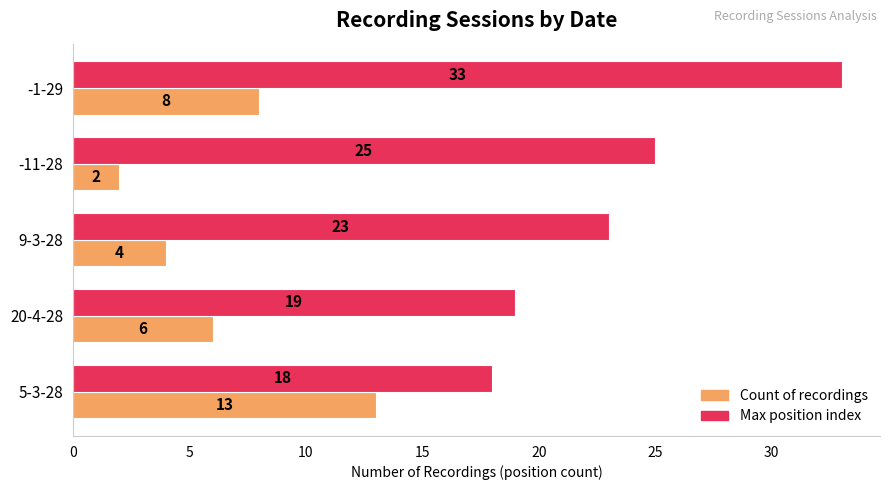

How many Count of recordings values are between 4 and 8?

3